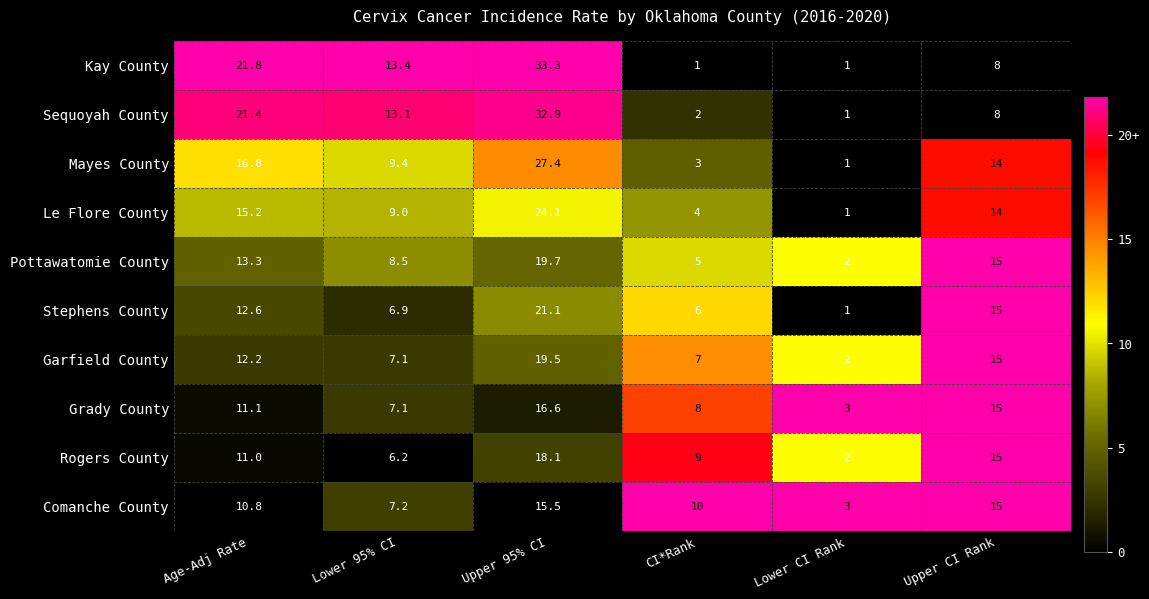

The Rogers County series shows 7.4 at Upper CI Rank. True or false?

False